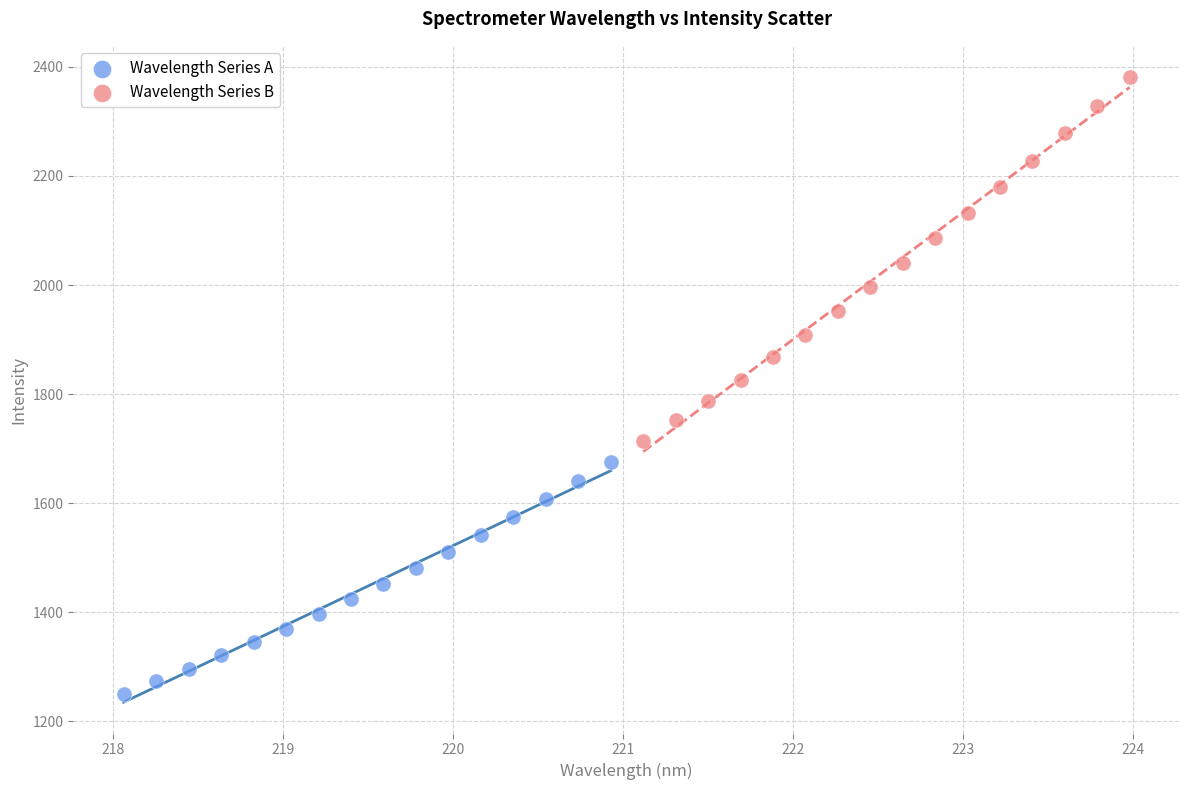

Which series has the widest spread of Y values?

Wavelength Series B